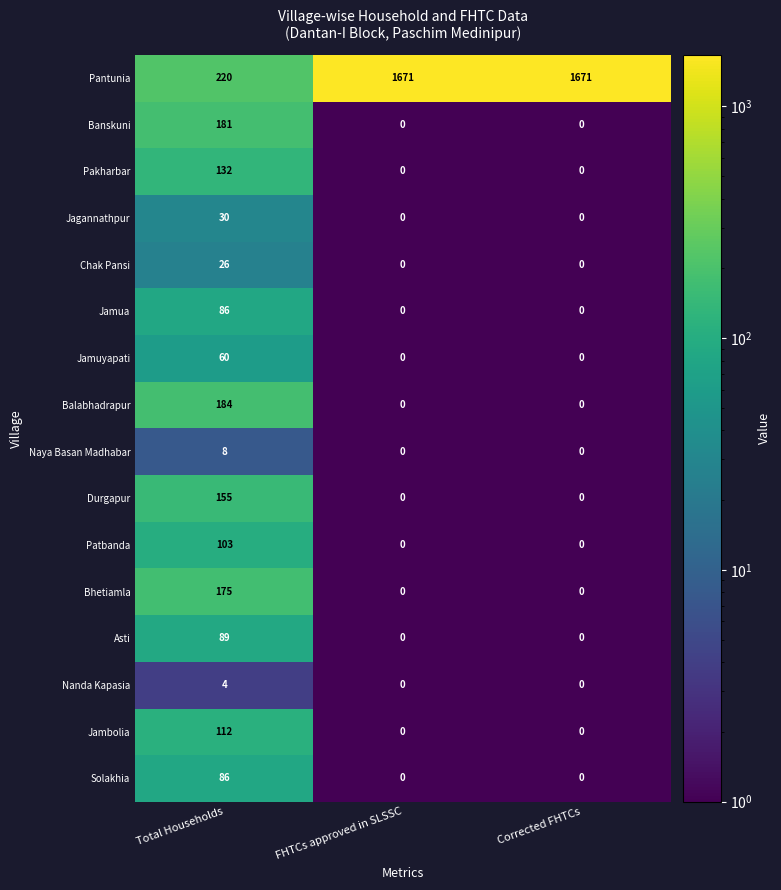

Which series has the largest range (max minus min)?

Pantunia